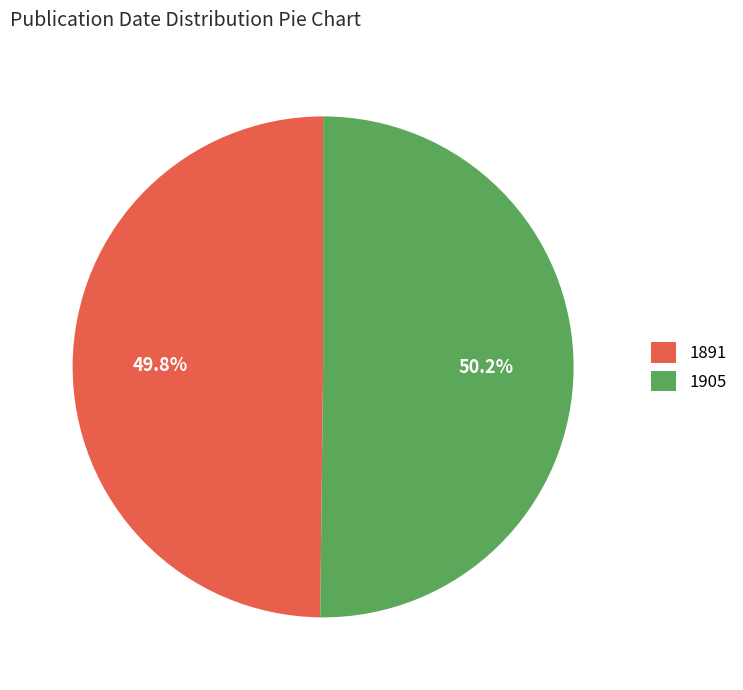

How many slices are in this pie chart?

2